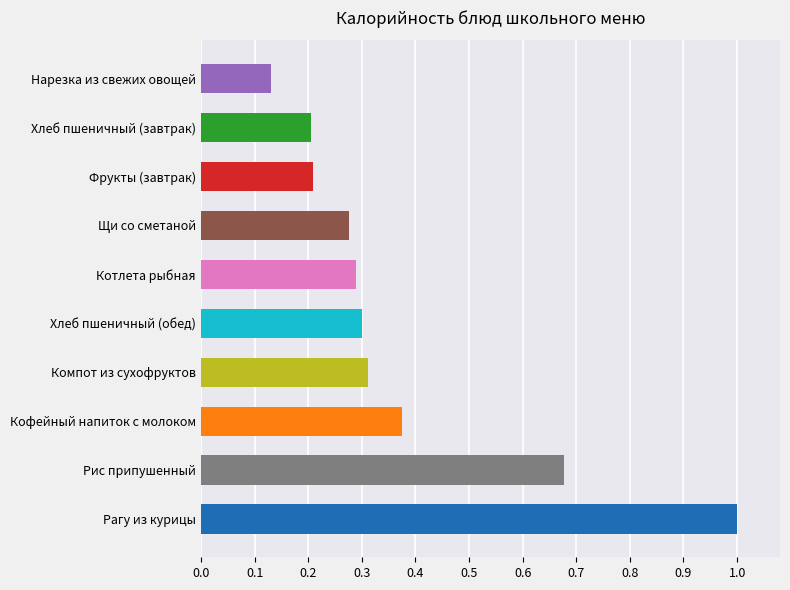

At which category does the chart reach its minimum across all series?

Нарезка из свежих овощей